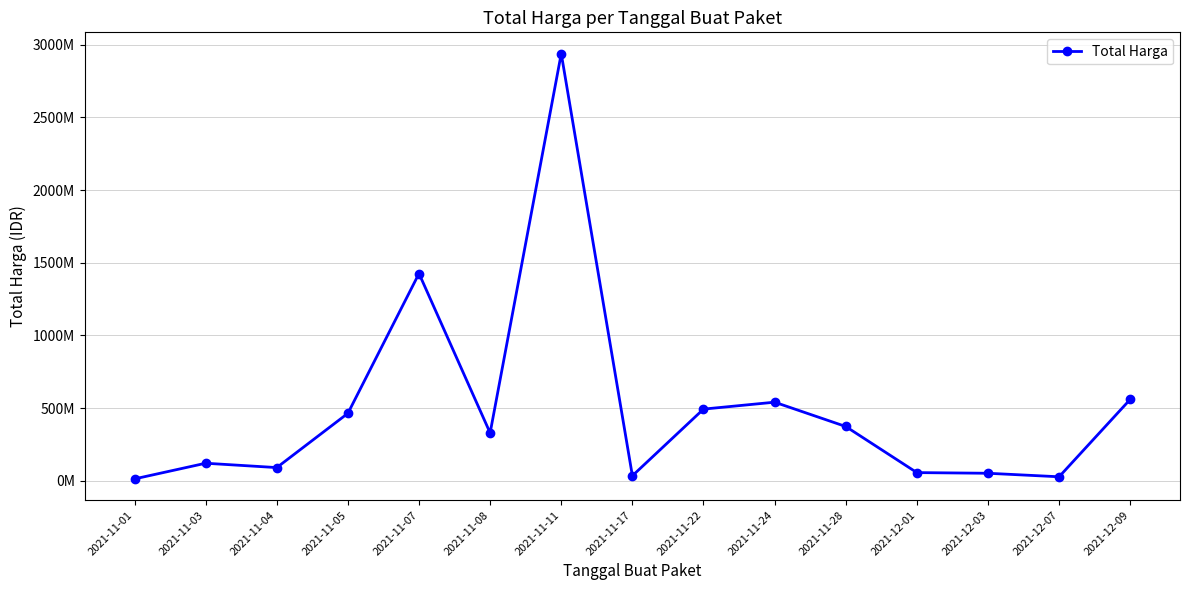

Rank the categories by value from lowest to highest.

2021-11-01, 2021-12-07, 2021-11-17, 2021-12-03, 2021-12-01, 2021-11-04, 2021-11-03, 2021-11-08, 2021-11-28, 2021-11-05, 2021-11-22, 2021-11-24, 2021-12-09, 2021-11-07, 2021-11-11